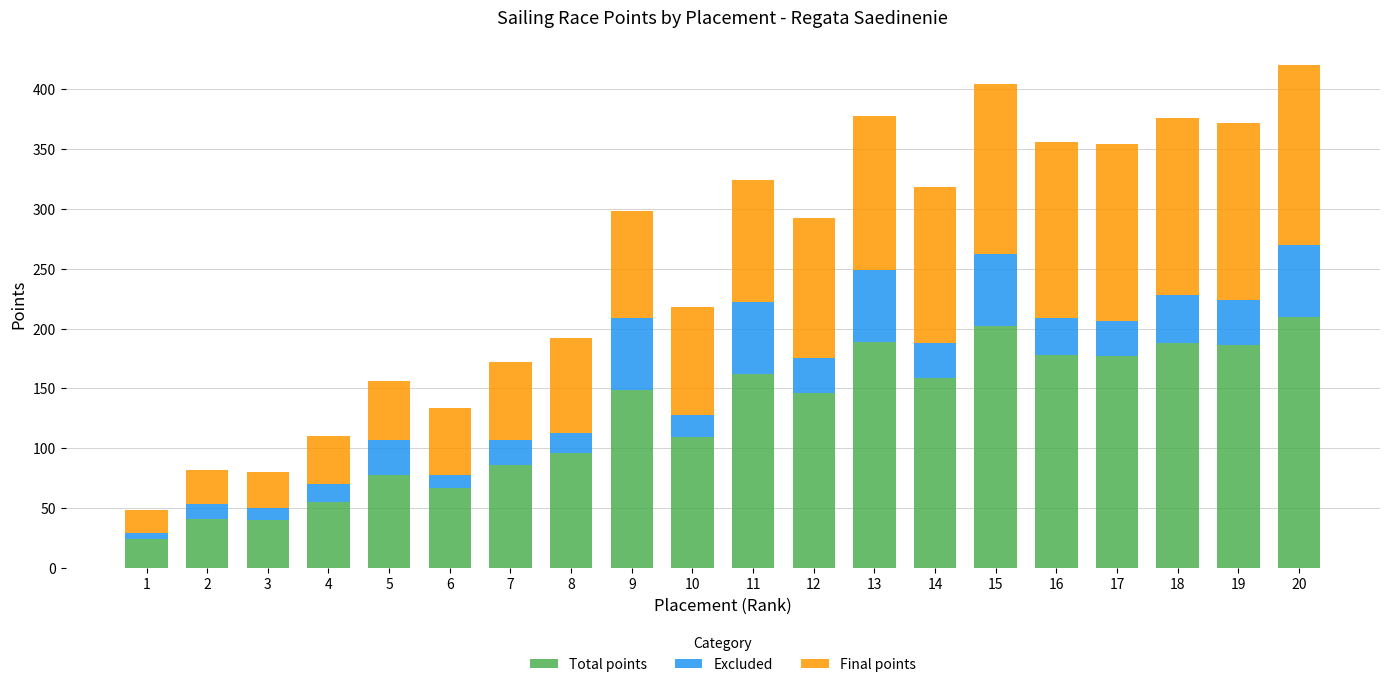

Is it true that Total points equals 177 at 17?

True